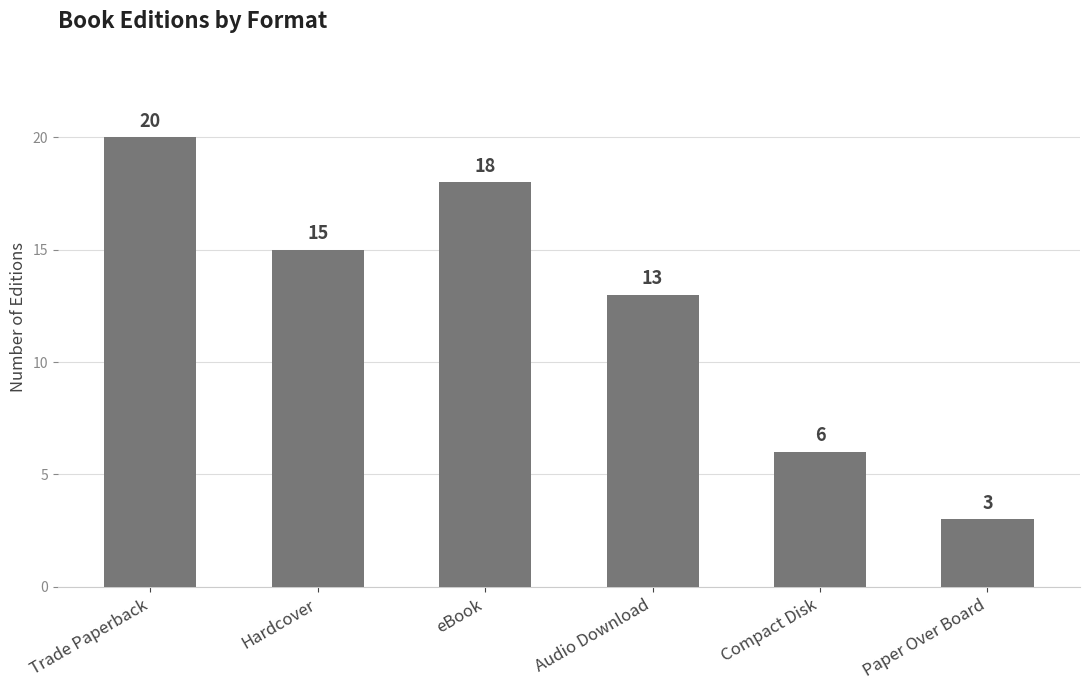

What is the value of the 1st bar from the left?

20